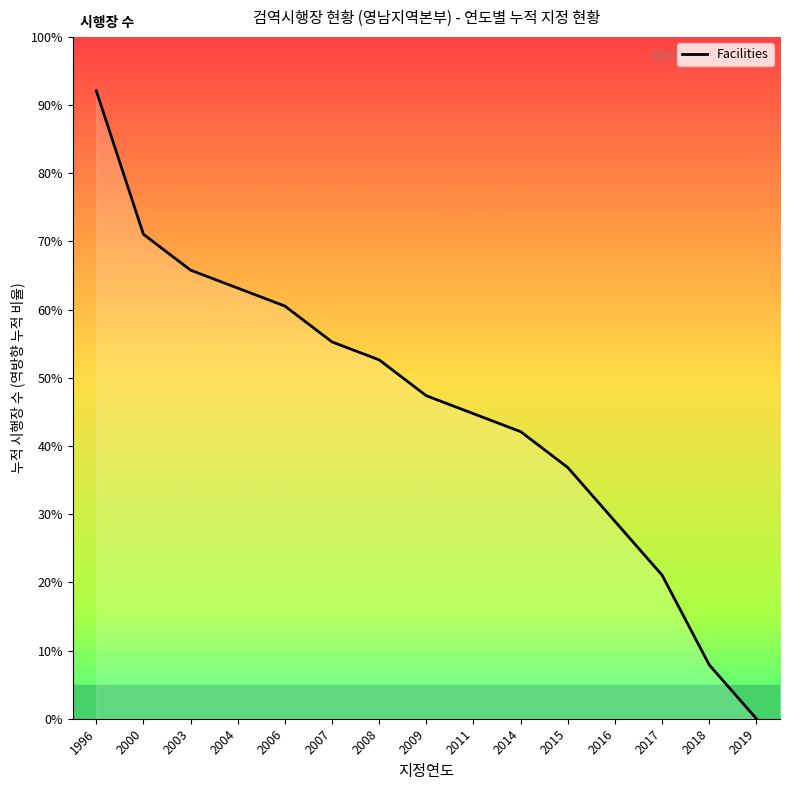

List the labels in order of value, smallest first.

2019, 2018, 2017, 2016, 2015, 2014, 2011, 2009, 2008, 2007, 2006, 2004, 2003, 2000, 1996